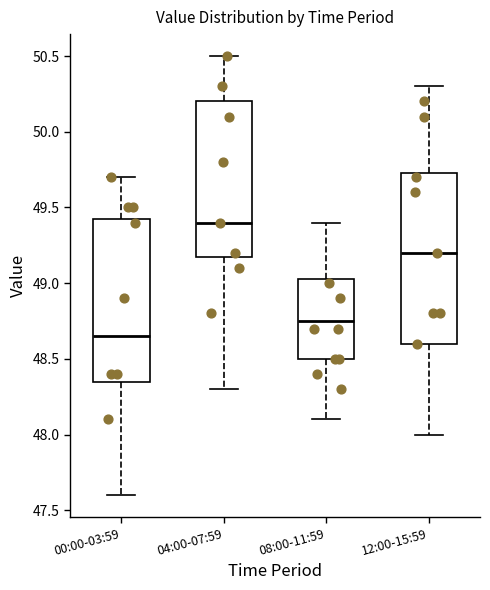

Comparing the boxes themselves (not the whiskers), which one is the tallest?

12:00-15:59